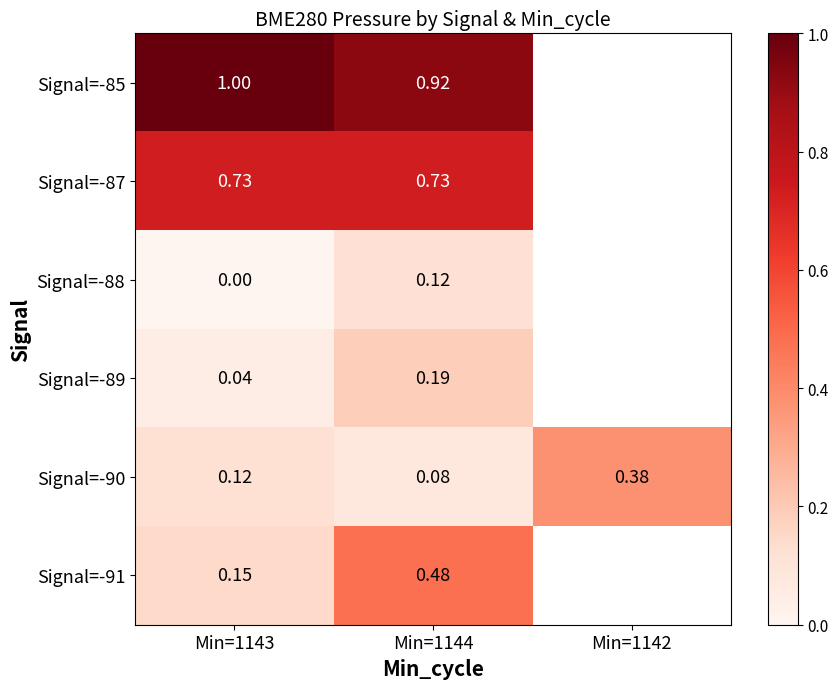

Which label corresponds to the smallest value in the chart?

Min=1143